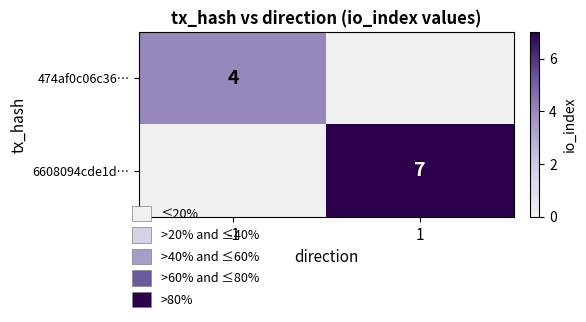

The value of 6608094cde1d… at 1 is 7. True or false?

True